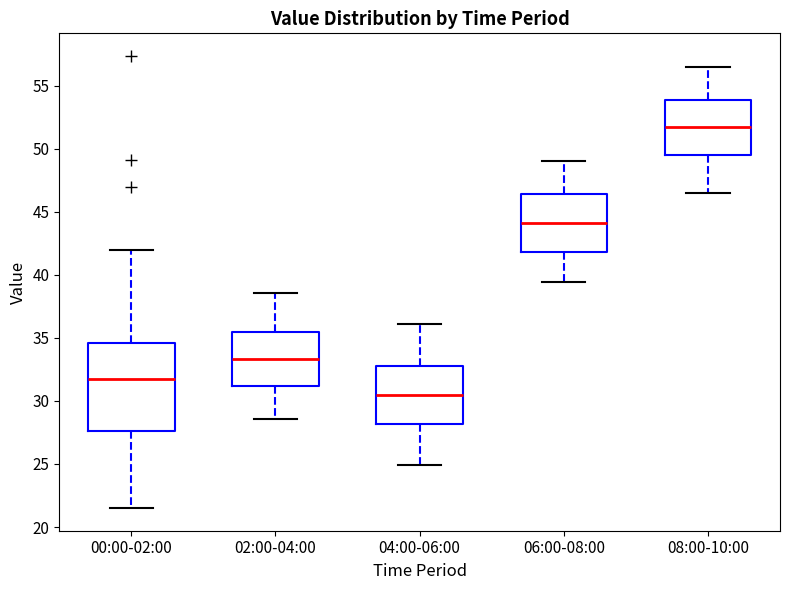

Reading left to right, transcribe this box plot: for each box, give where its median line is, the range the box spans, and where its two whiskers end, as read against the y-axis. The values are not printed on the chart, so give them approximately, as read against the axis.

00:00-02:00: median 31.5, box 27.5 to 34.5, whiskers 21.5 to 42.0
02:00-04:00: median 33.5, box 31.0 to 35.5, whiskers 28.5 to 38.5
04:00-06:00: median 30.5, box 28.0 to 33.0, whiskers 25.0 to 36.0
06:00-08:00: median 44.0, box 42.0 to 46.5, whiskers 39.5 to 49.0
08:00-10:00: median 51.5, box 49.5 to 54.0, whiskers 46.5 to 56.5